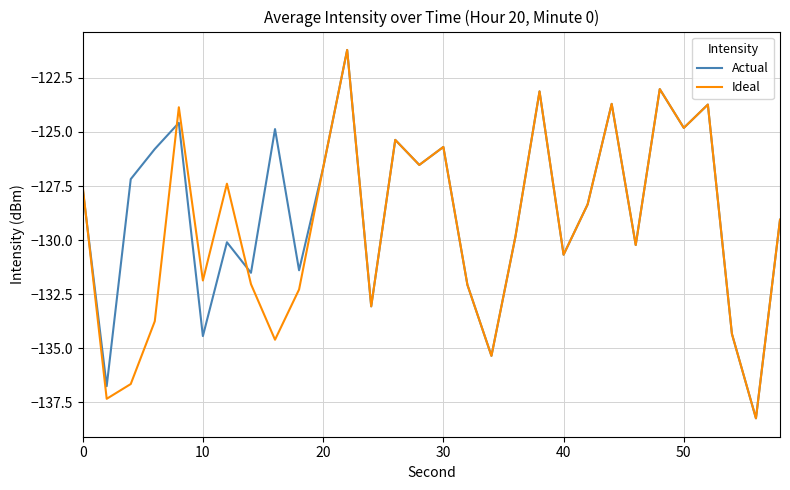

What is the minimum value shown in the chart?

-138.2